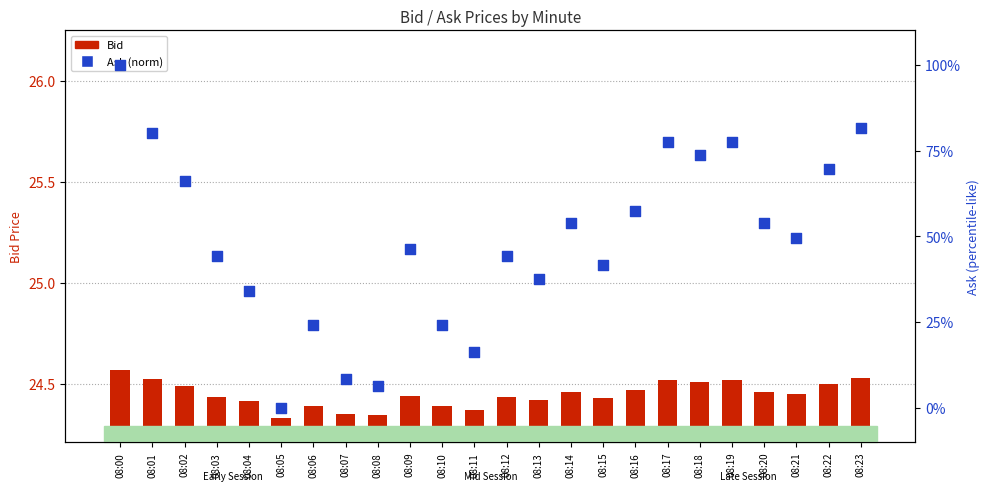

What are all the series names shown in the legend?

Bid, Ask (norm)